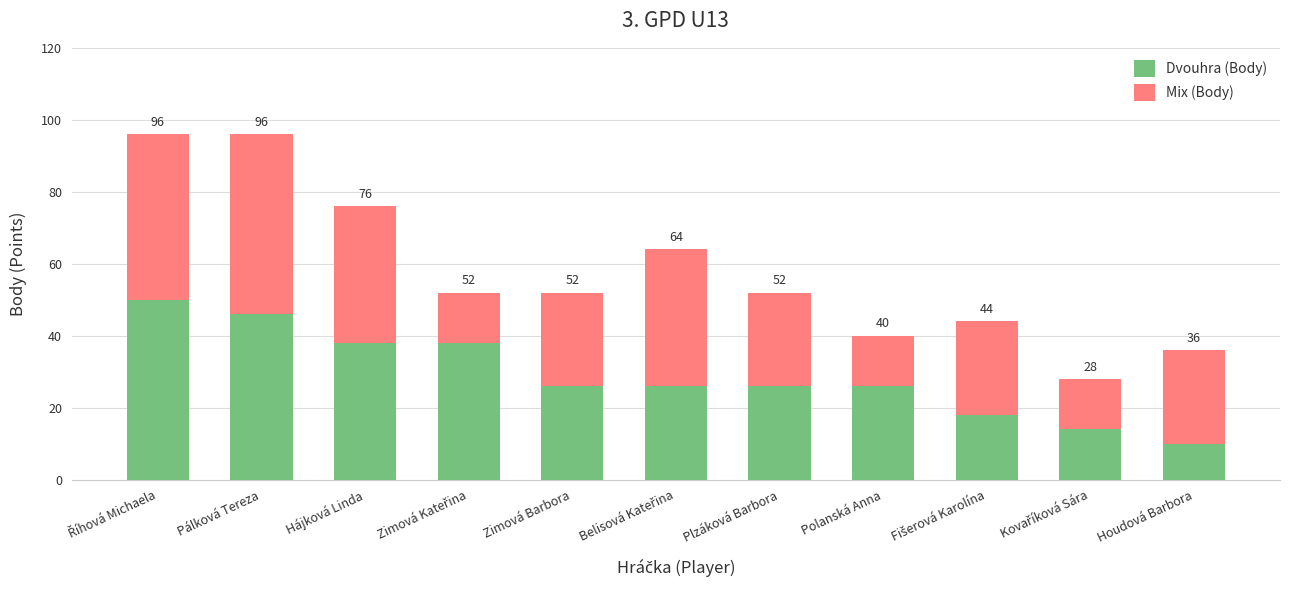

What is the label of the 1st bar from the right?

Houdová Barbora